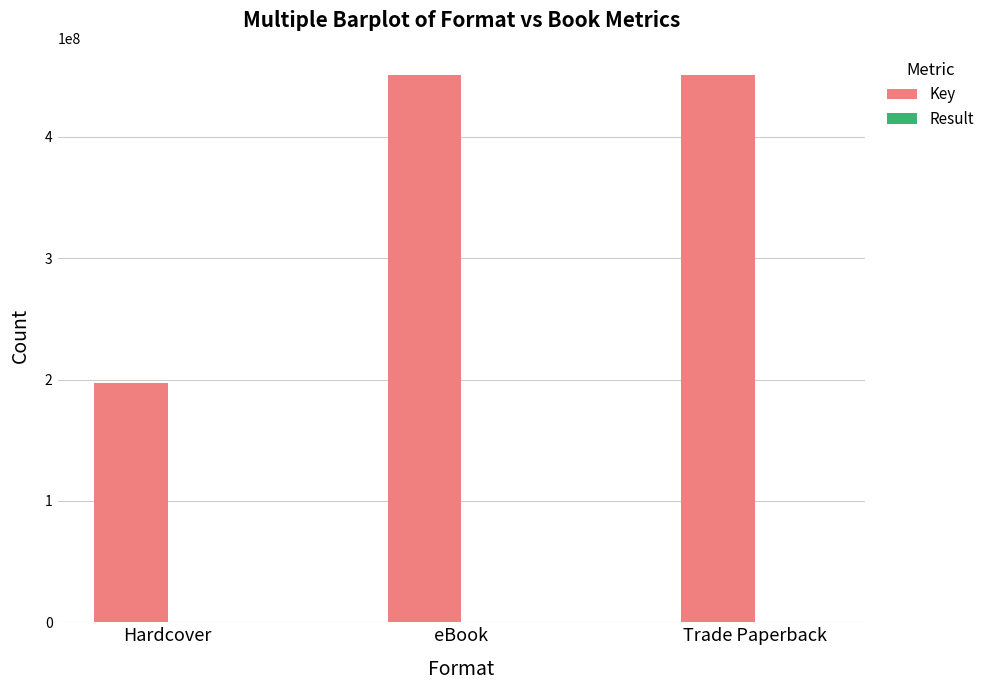

Which series has the largest total across all categories?

Key